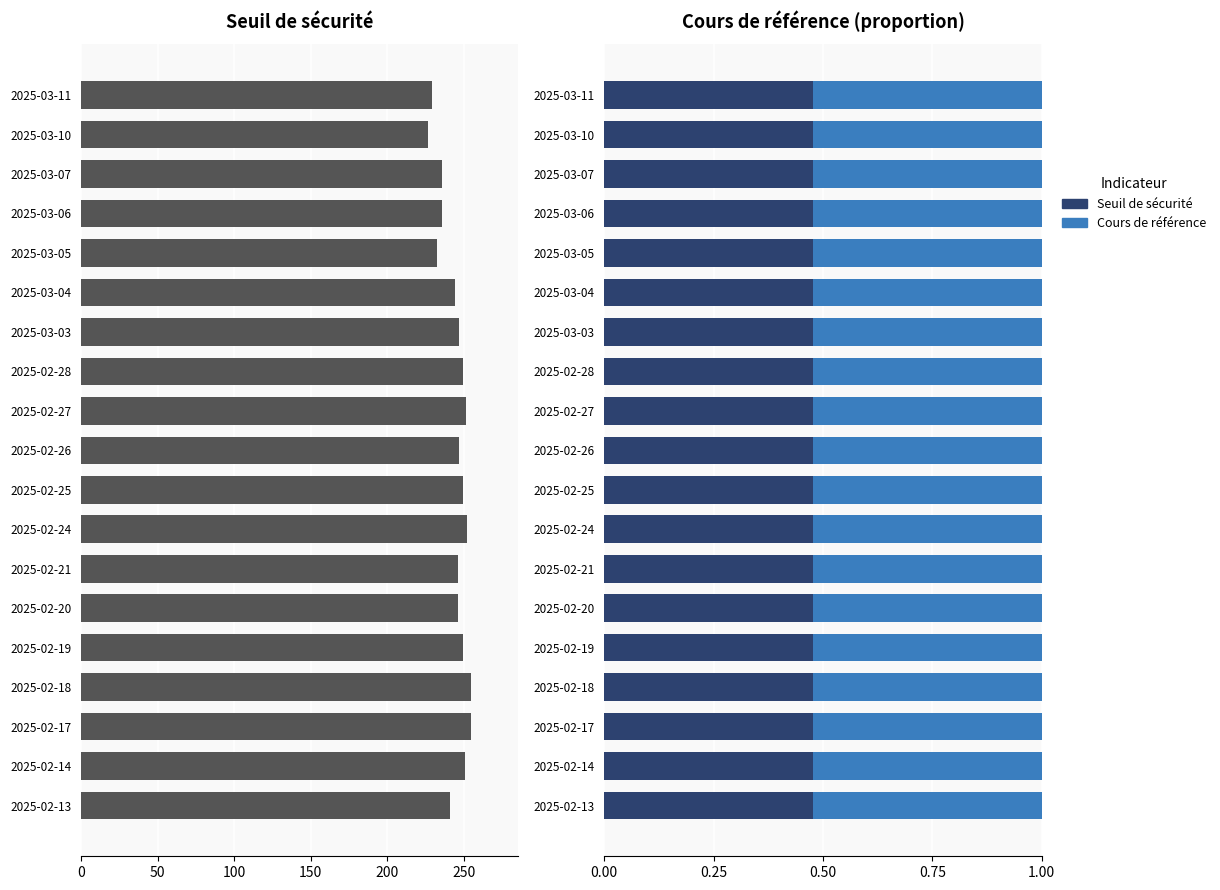

How many bars are there in each group?

3